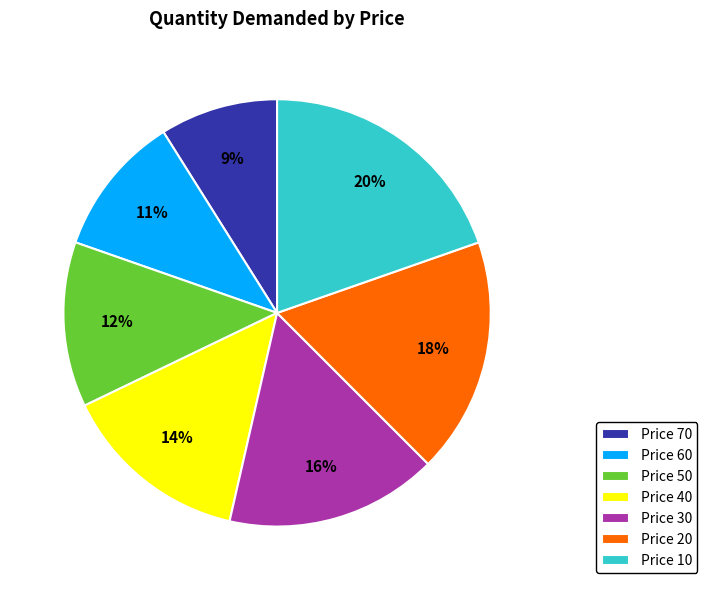

Approximately how many times larger is the value at Price 60 compared to Price 70?

1.2